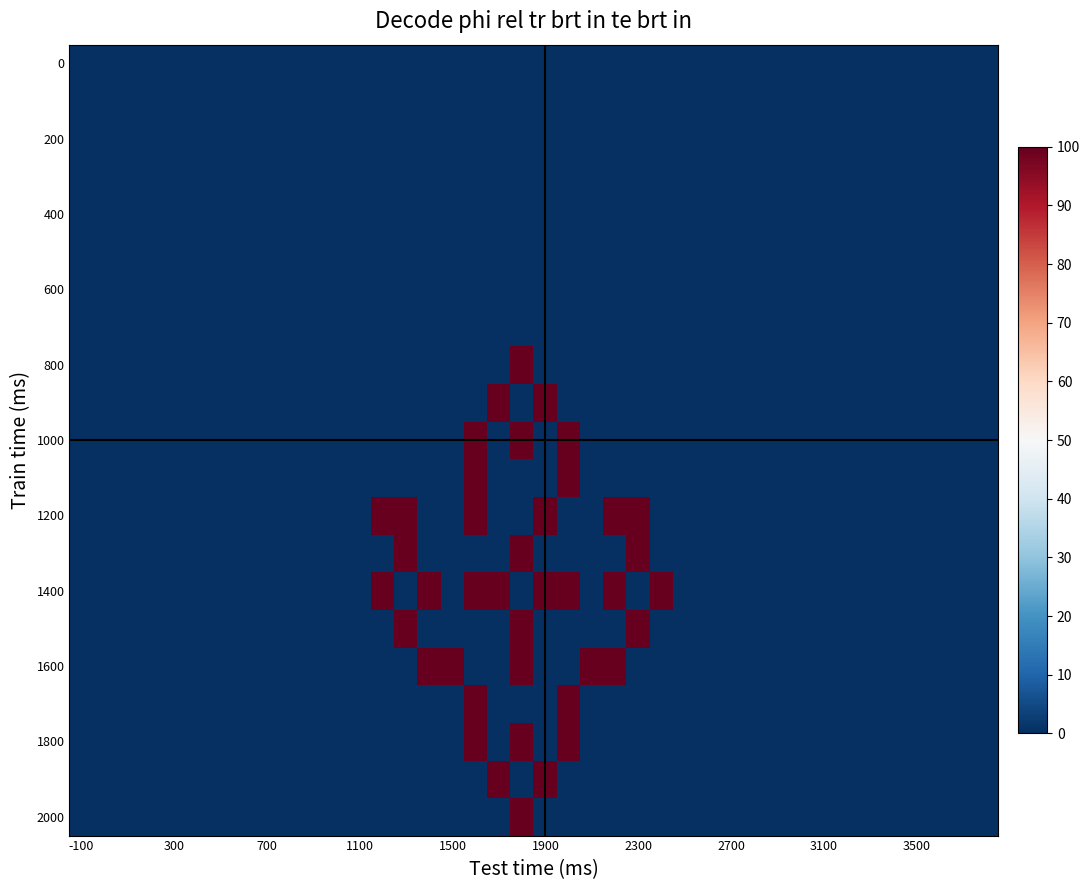

At which category is the sum across all series the highest?

19